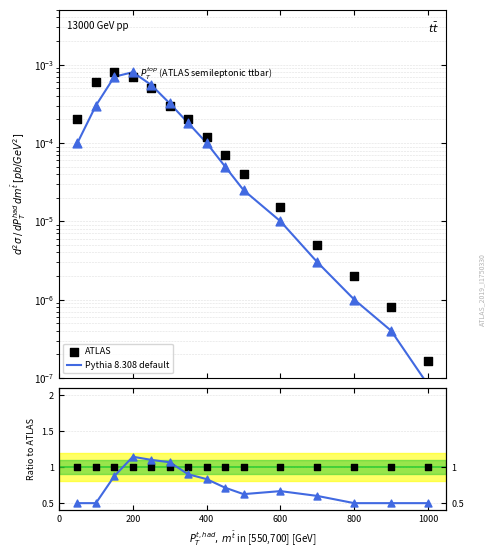

Which series contains the highest Y value?

Pythia 8.308 default